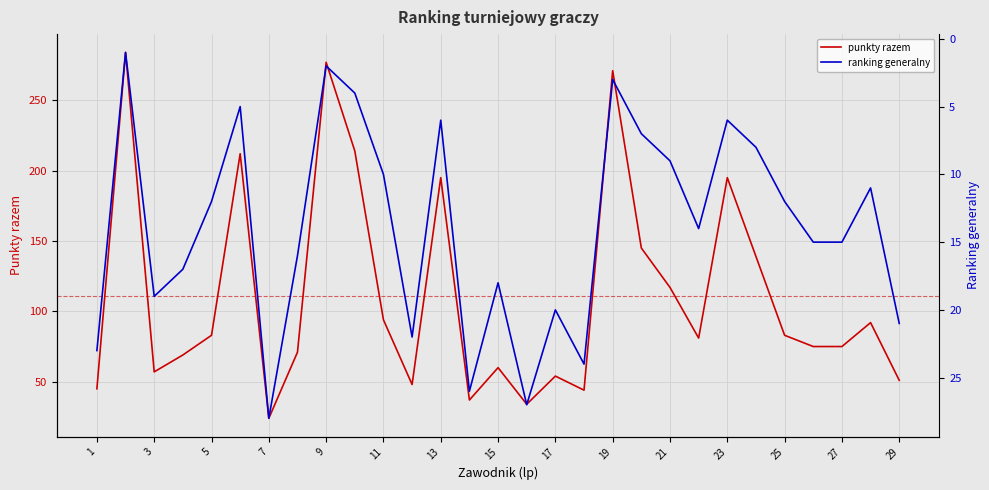

List the series in order of their overall mean, highest first.

punkty razem, ranking generalny